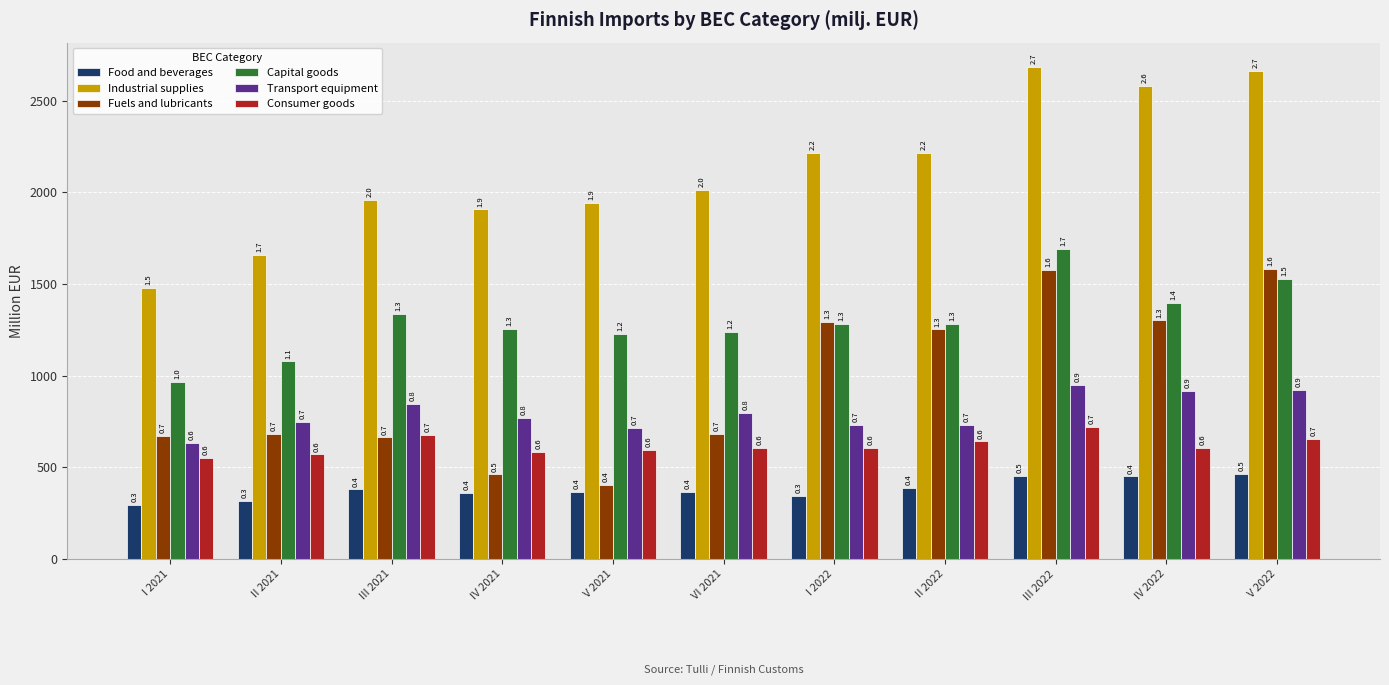

Rank the series at III 2021 from lowest to highest value.

Food and beverages, Fuels and lubricants, Consumer goods, Transport equipment, Capital goods, Industrial supplies